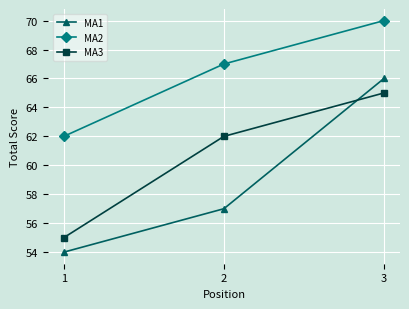

At how many categories does at least one series exceed 55?

3